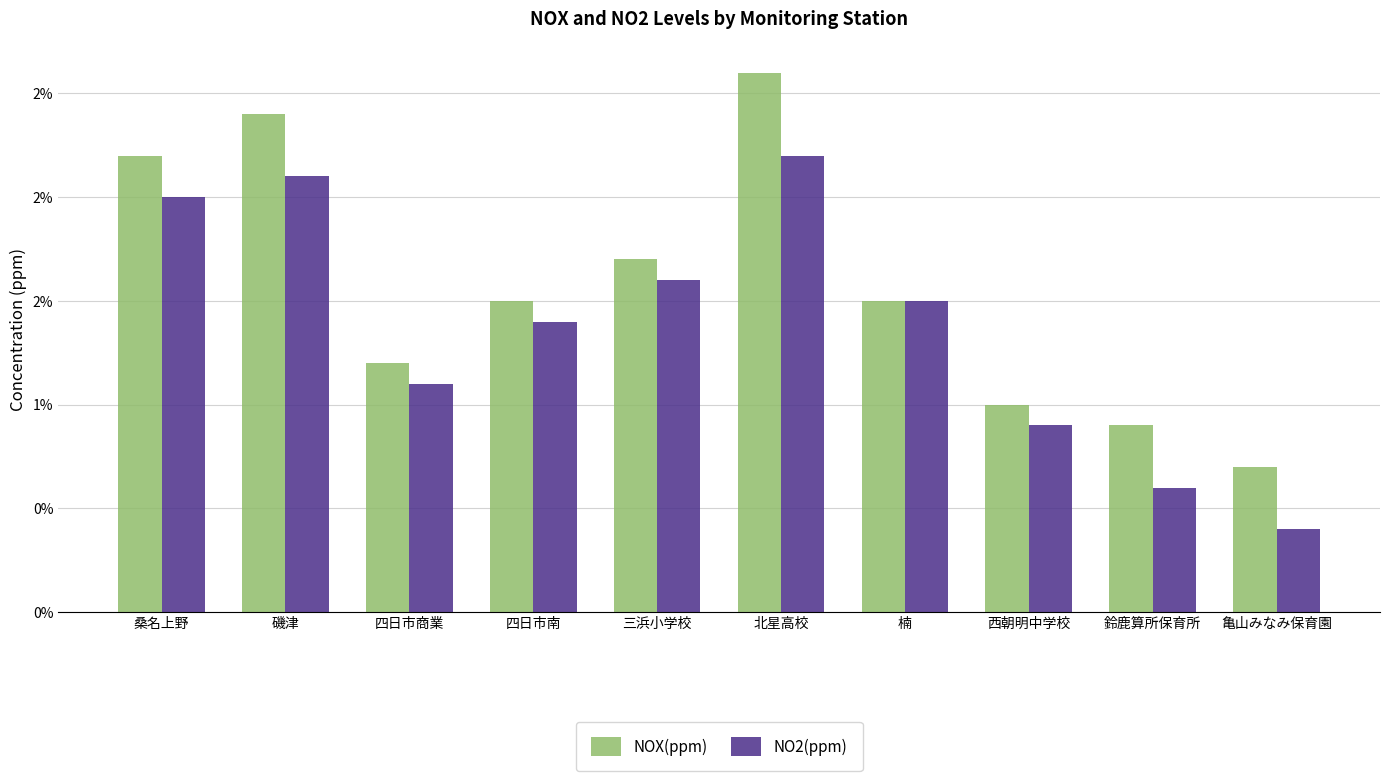

Reading right to left, extract all data points from this chart.

NOX(ppm): 0.0	0.0	0.0	0.0	0.0	0.0	0.0	0.0	0.0	0.0
NO2(ppm): 0.0	0.0	0.0	0.0	0.0	0.0	0.0	0.0	0.0	0.0